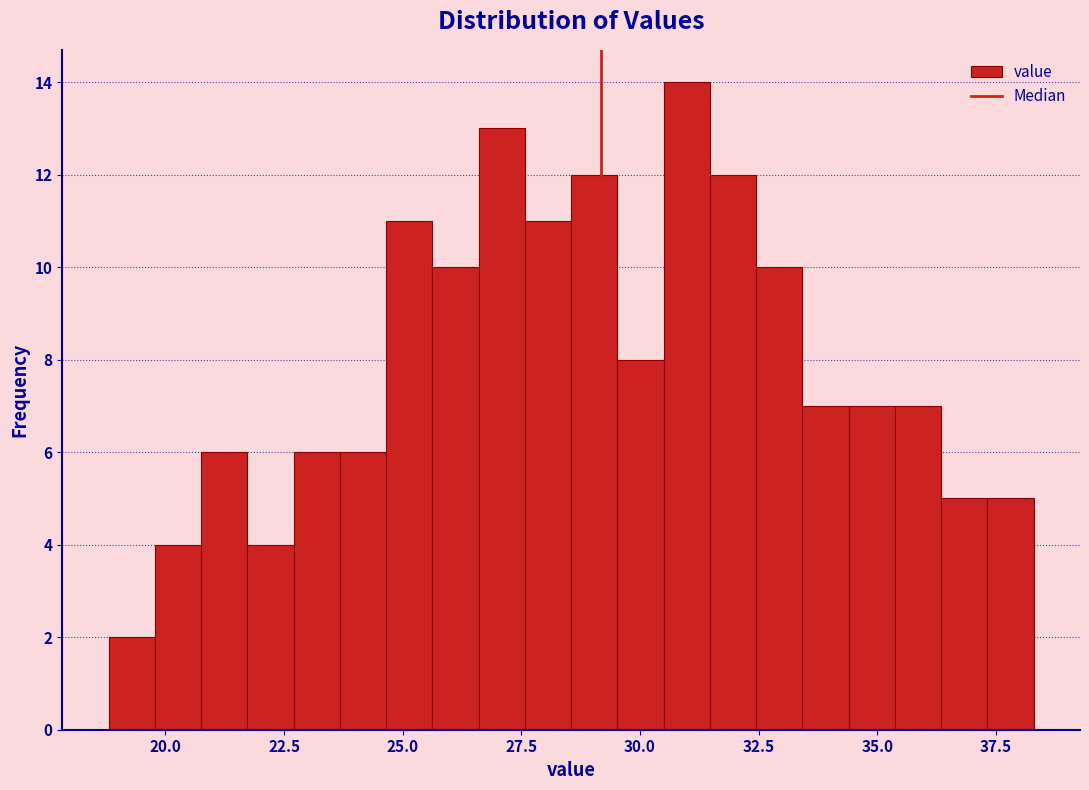

Around what value on the x-axis is the tallest bar? Give the approximate position of its centre, as read against the axis.

31.0